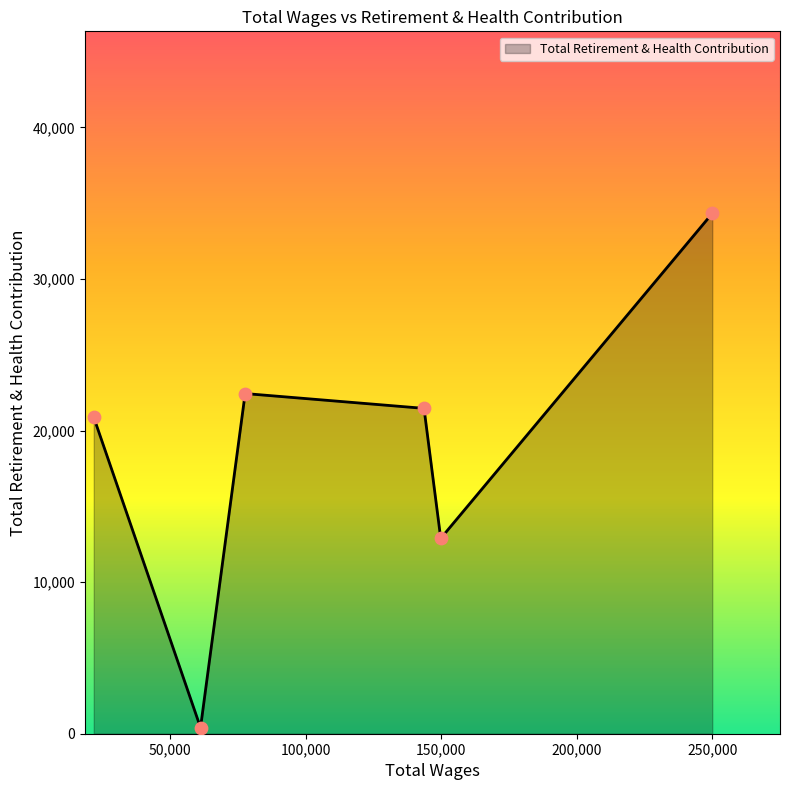

How many interior local peaks (higher than both neighbors) does the data have?

1